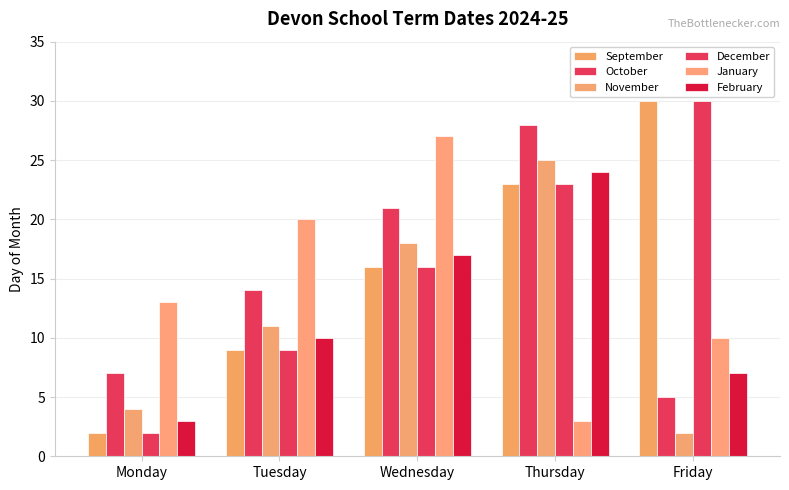

How many data points does each series have?

5